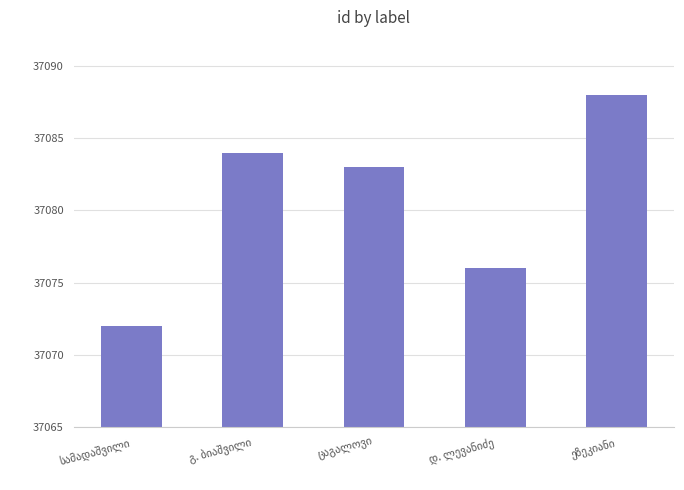

Reading right to left, what are all the values shown in this chart?

37088	37076	37083	37084	37072